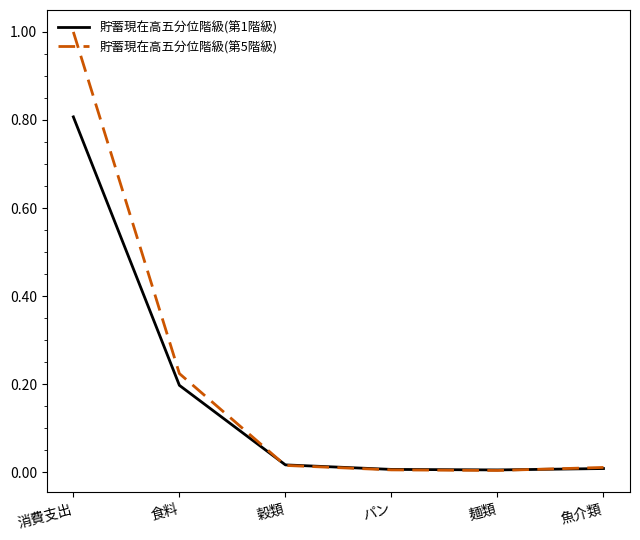

Which series has the largest range (max minus min)?

貯蓄現在高五分位階級(第5階級)